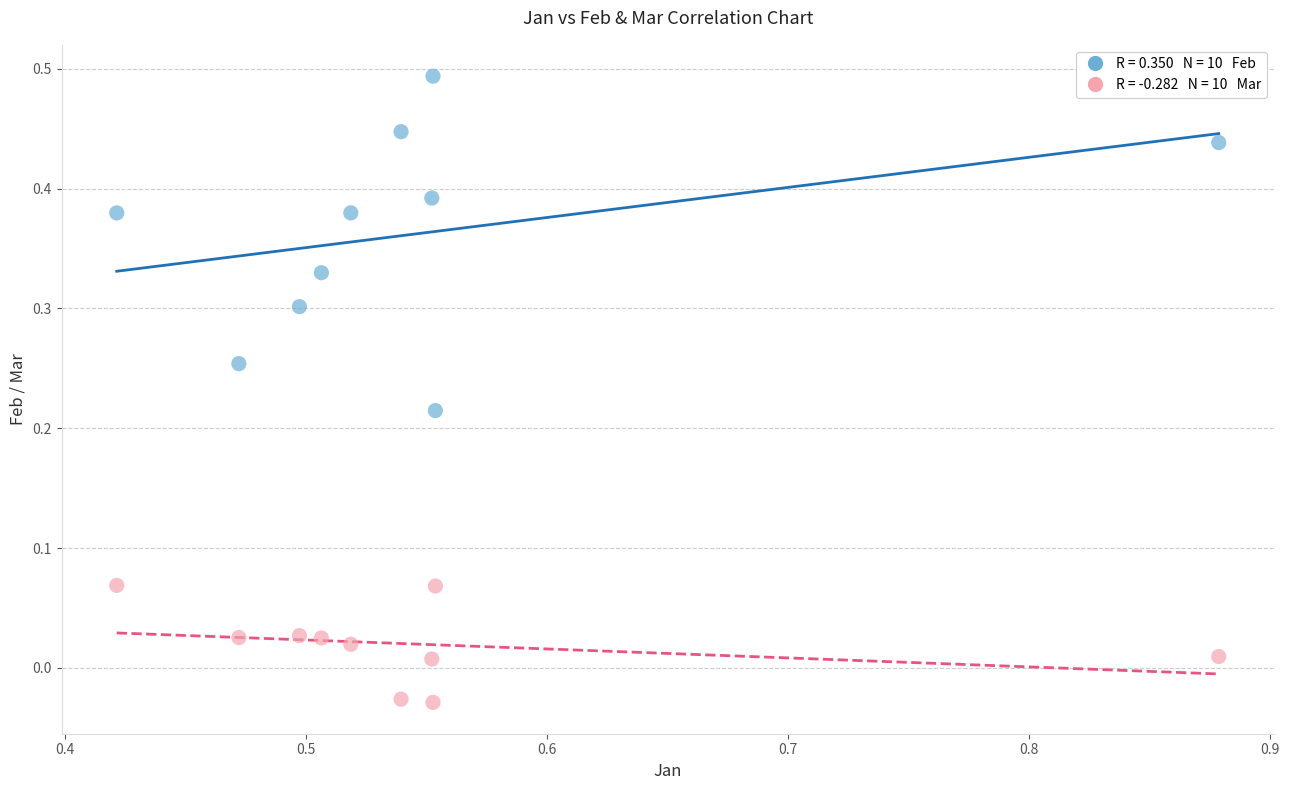

Count the number of points in this scatter plot.

20